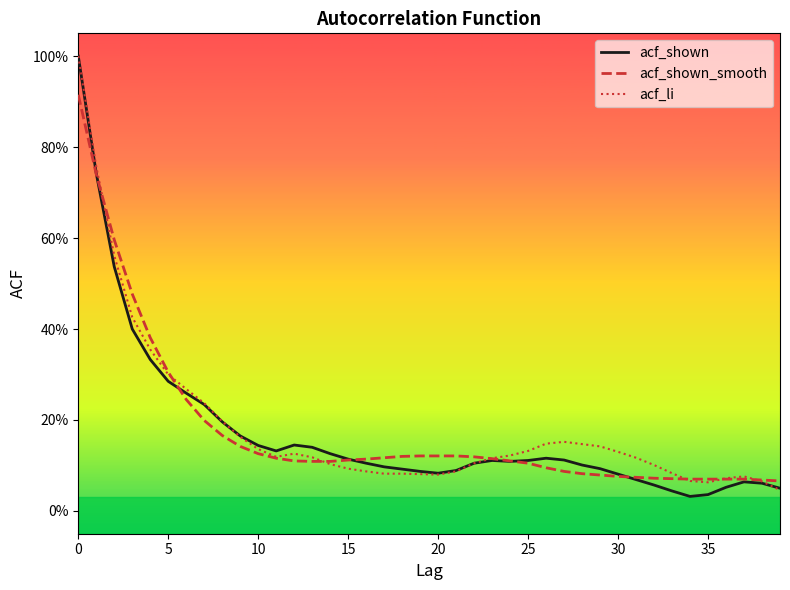

Does the chart have visible grid lines?

No